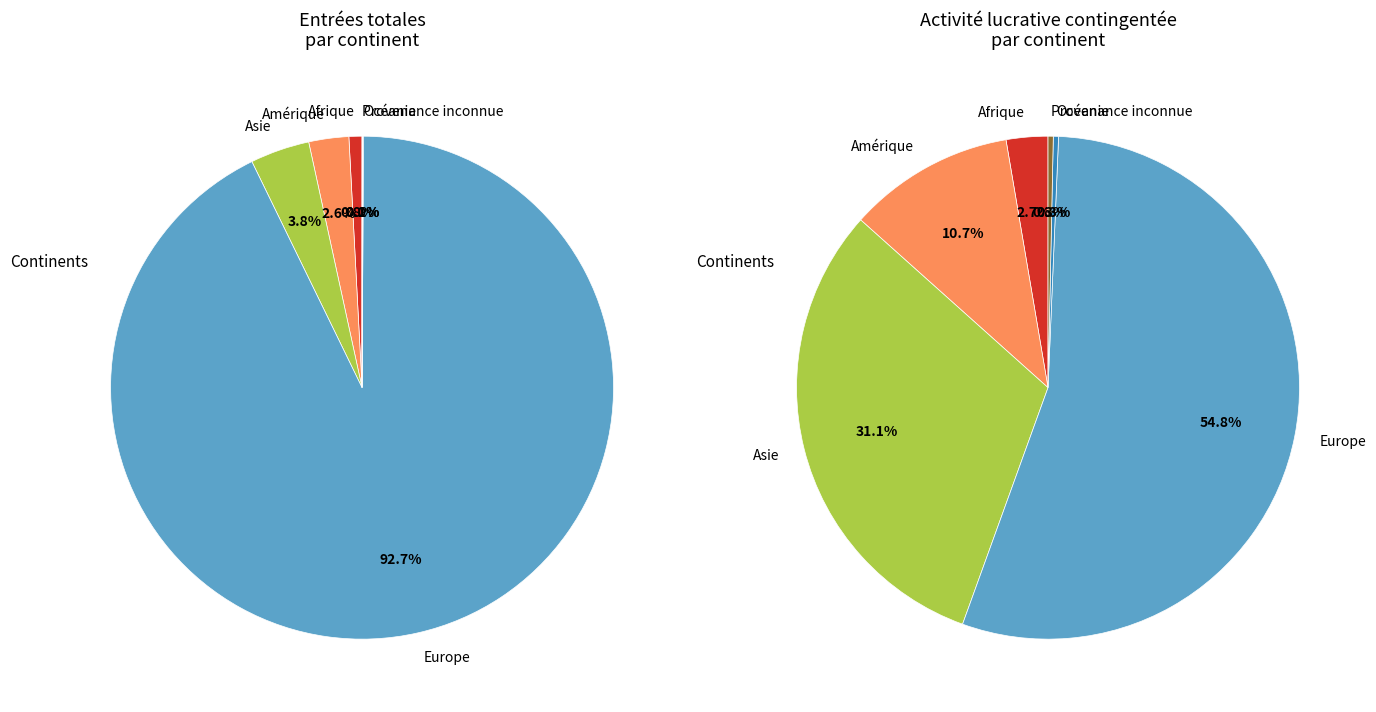

How many segments does this pie chart have?

6